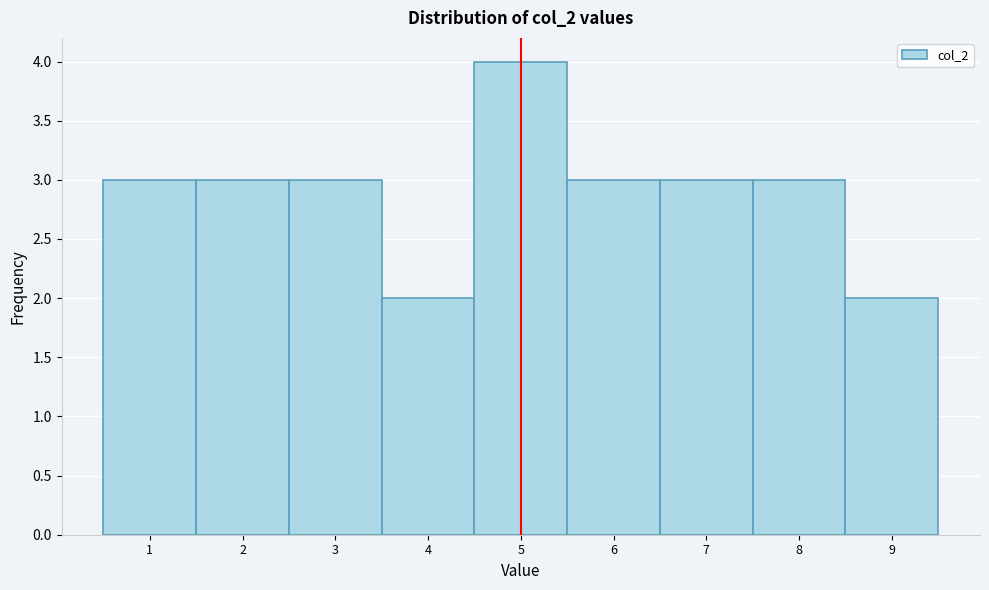

Which range on the x-axis has the tallest bar?

4.5 to 5.5